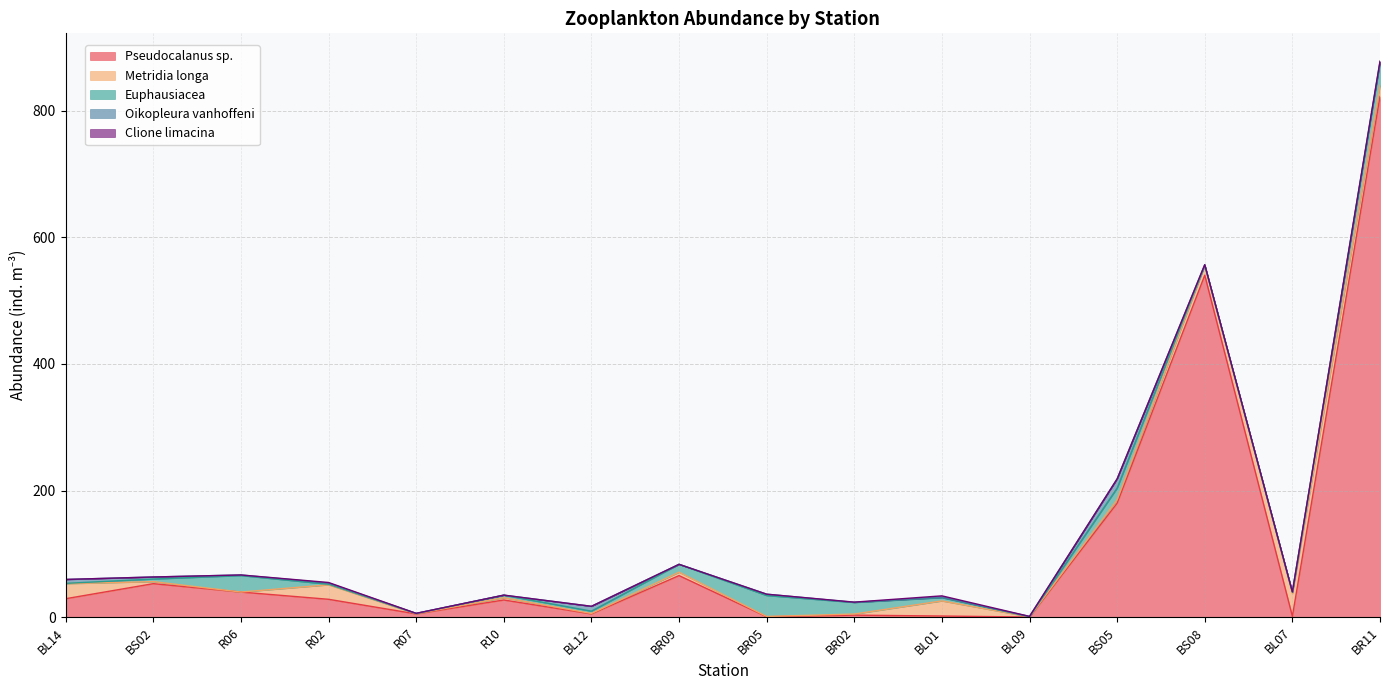

Reading left to right, extract all data points from this chart.

Pseudocalanus sp.: BL14=29.3	BS02=53.0	R06=39.8	R02=28.3	R07=5.3	R10=27.2	BL12=5.3	BR09=65.8	BR05=0.8	BR02=3.3	BL01=1.9	BL09=0.3	BS05=180.1	BS08=540.2	BL07=1.4	BR11=822.5
Metridia longa: BL14=23.8	BS02=3.2	R06=0.0	R02=22.9	R07=0.2	R10=3.6	BL12=0.7	BR09=5.3	BR05=0.4	BR02=1.8	BL01=23.8	BL09=0.4	BS05=5.5	BS08=15.4	BL07=36.0	BR11=17.8
Euphausiacea: BL14=0.5	BS02=4.1	R06=26.1	R02=0.9	R07=0.5	R10=3.9	BL12=3.7	BR09=12.4	BR05=33.1	BR02=18.2	BL01=5.1	BL09=0.2	BS05=18.3	BS08=0.0	BL07=2.4	BR11=34.4
Oikopleura vanhoffeni: BL14=6.2	BS02=3.2	R06=0.9	R02=1.8	R07=0.1	R10=0.0	BL12=7.7	BR09=0.0	BR05=2.1	BR02=0.2	BL01=0.6	BL09=0.4	BS05=14.6	BS08=1.3	BL07=0.2	BR11=2.4
Clione limacina: BL14=0.0	BS02=0.0	R06=0.0	R02=0.9	R07=0.2	R10=0.1	BL12=0.0	BR09=0.0	BR05=0.0	BR02=0.3	BL01=2.2	BL09=0.1	BS05=0.0	BS08=0.0	BL07=0.0	BR11=1.2